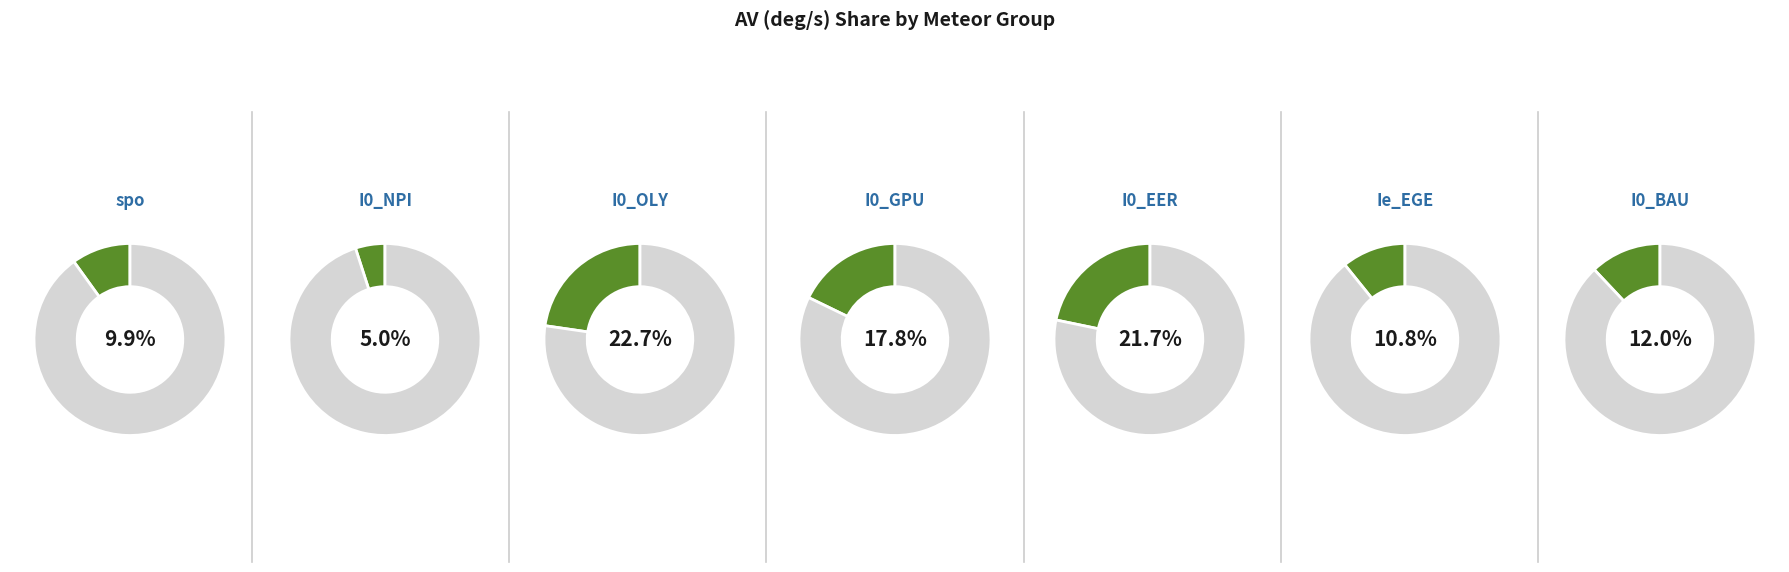

Between I0_OLY and I0_EER, which is larger?

I0_OLY